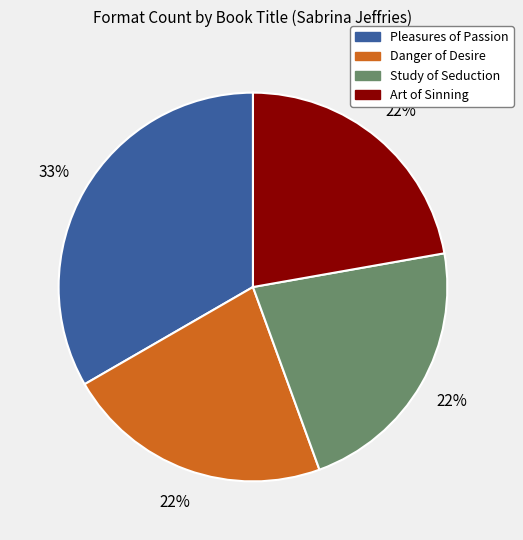

Combined, do Danger of Desire and Study of Seduction account for over 50%?

No